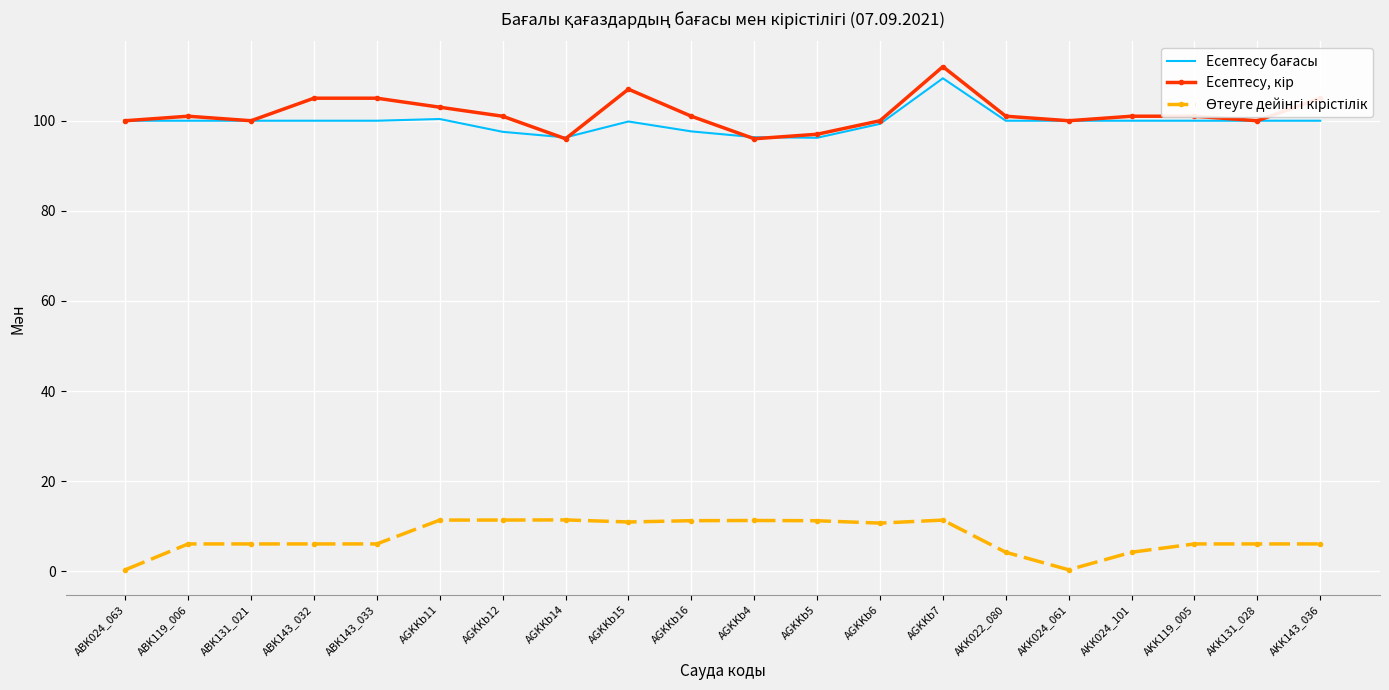

What is the spread (max minus min) of values at AGKKb12?

89.6